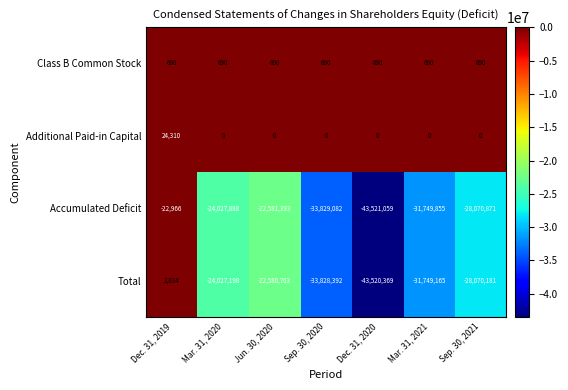

What is the minimum value shown in the chart?

-43521059